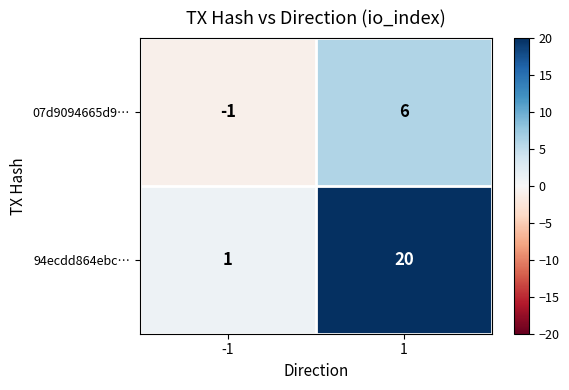

What is the difference between the maximum and minimum values in the 07d9094665d9… series?

7